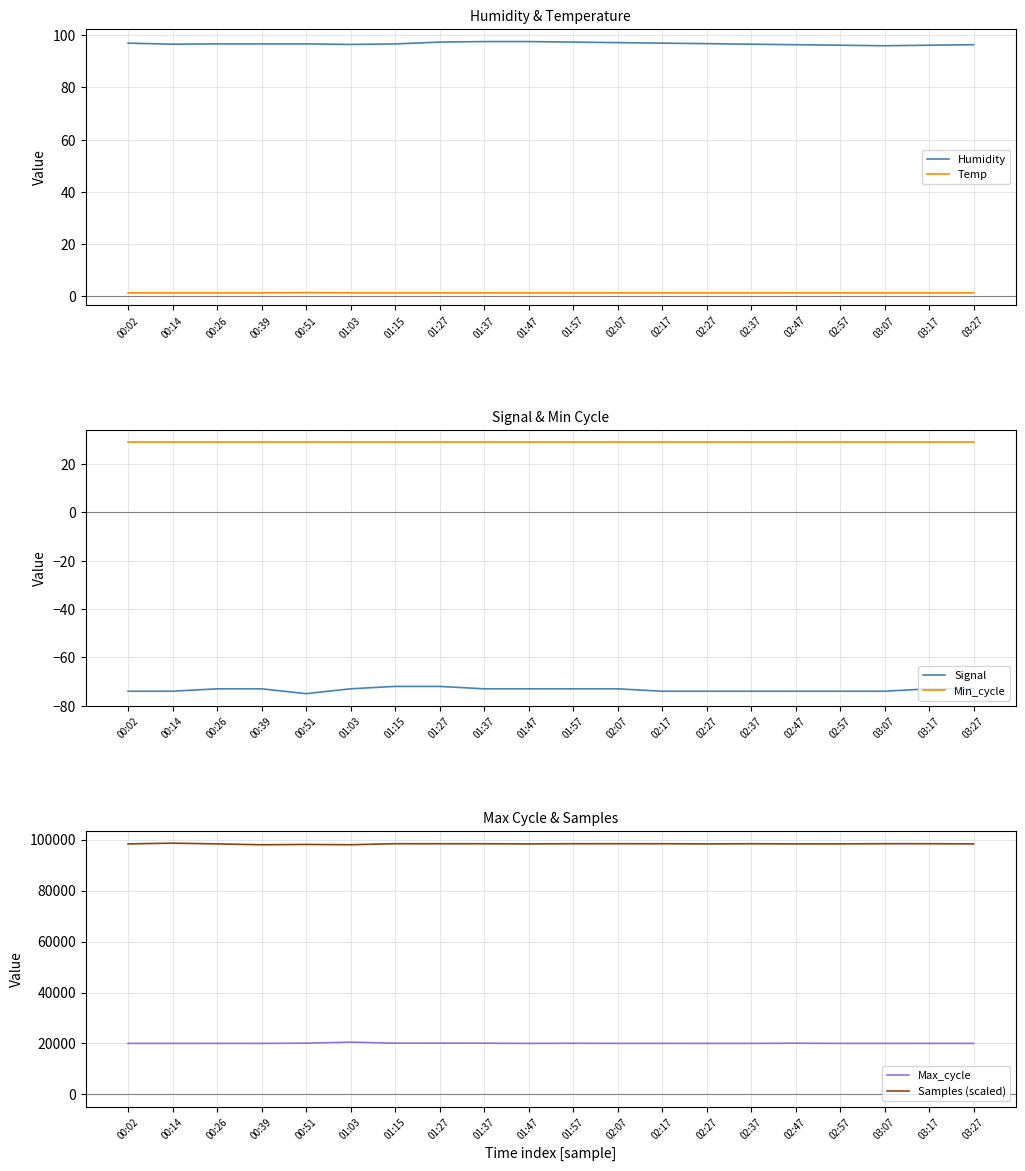

Which series has the largest total across all categories?

Samples (scaled)